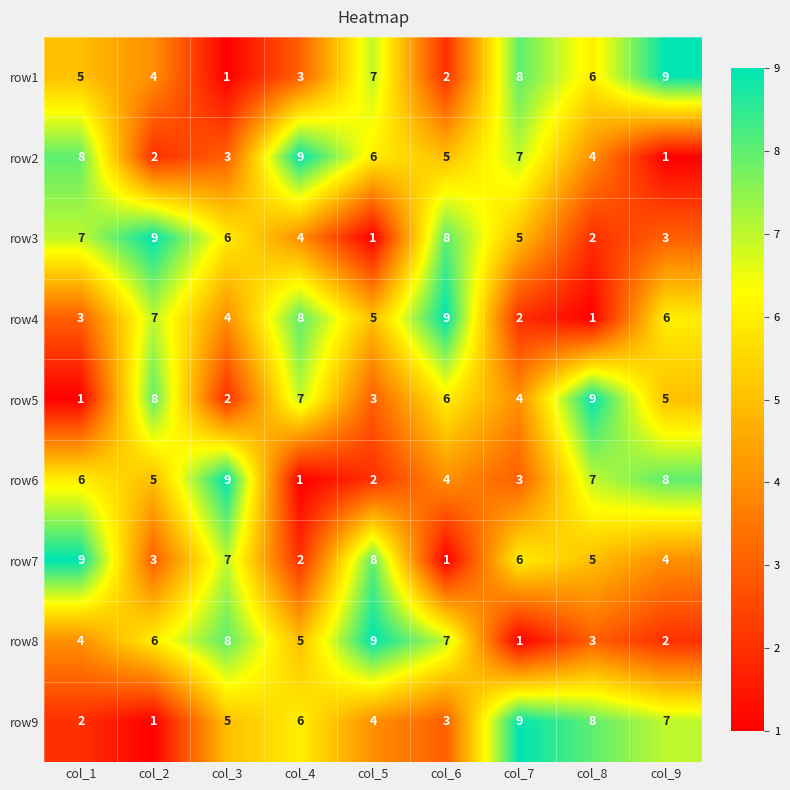

Between col_2 and col_6, which series saw the biggest shift?

row2